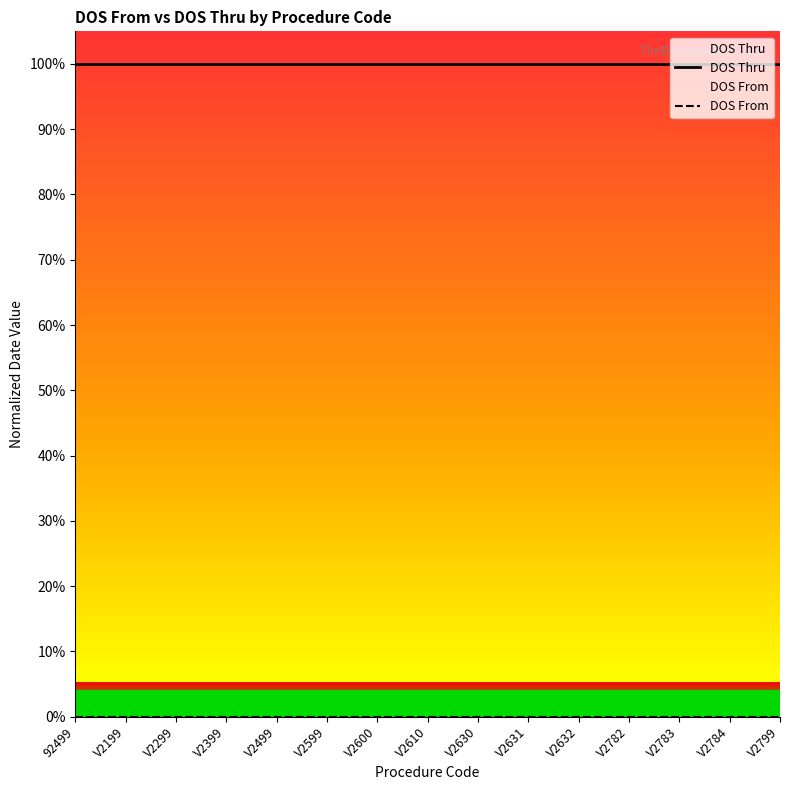

Which series has the widest spread of values?

DOS Thru